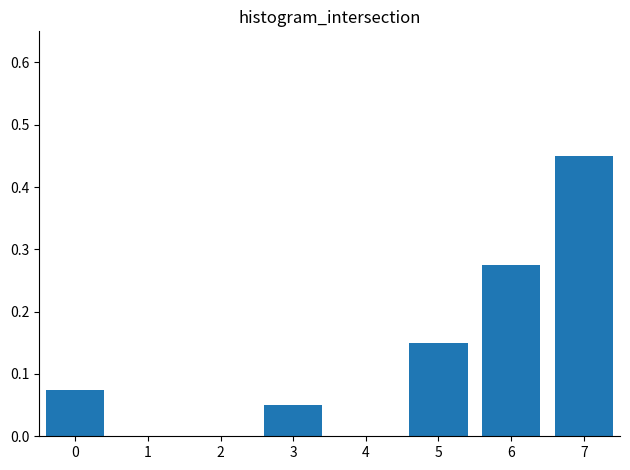

At which category does the chart reach its peak across all series?

7